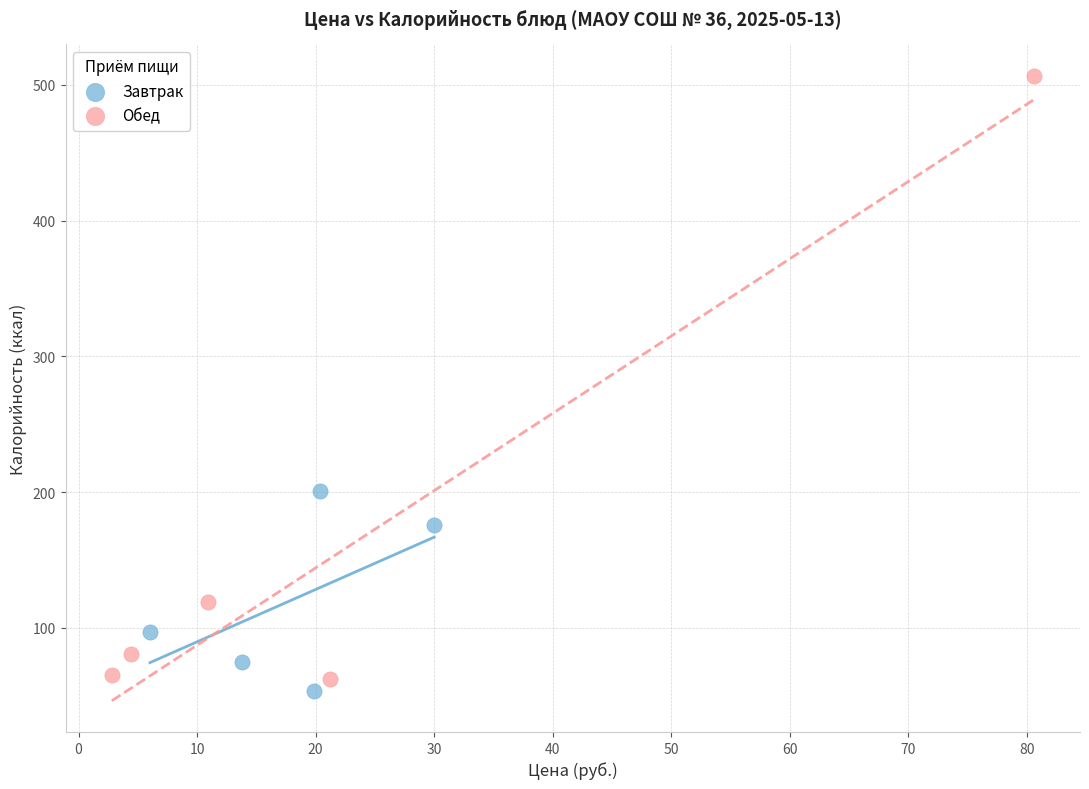

Which series contains the highest Y value?

Обед